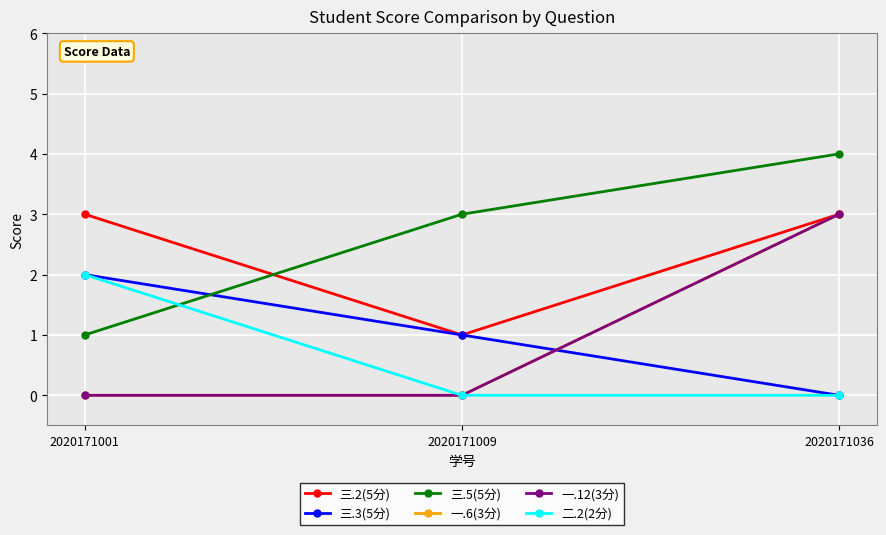

Between 2020171001 and 2020171036, which series saw the biggest shift?

三.5(5分)